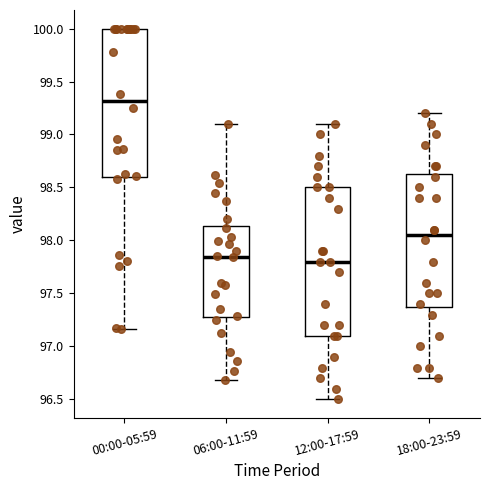

Reading left to right, read every box against the y-axis: the position of its median line, the range the box covers, and the ends of its whiskers. The values are not printed on the chart, so give them approximately, as read against the axis.

00:00-05:59: median 99.30, box 98.60 to 100.00, whiskers 97.15 to 100.00
06:00-11:59: median 97.85, box 97.30 to 98.15, whiskers 96.70 to 99.10
12:00-17:59: median 97.80, box 97.10 to 98.50, whiskers 96.50 to 99.10
18:00-23:59: median 98.05, box 97.40 to 98.65, whiskers 96.70 to 99.20